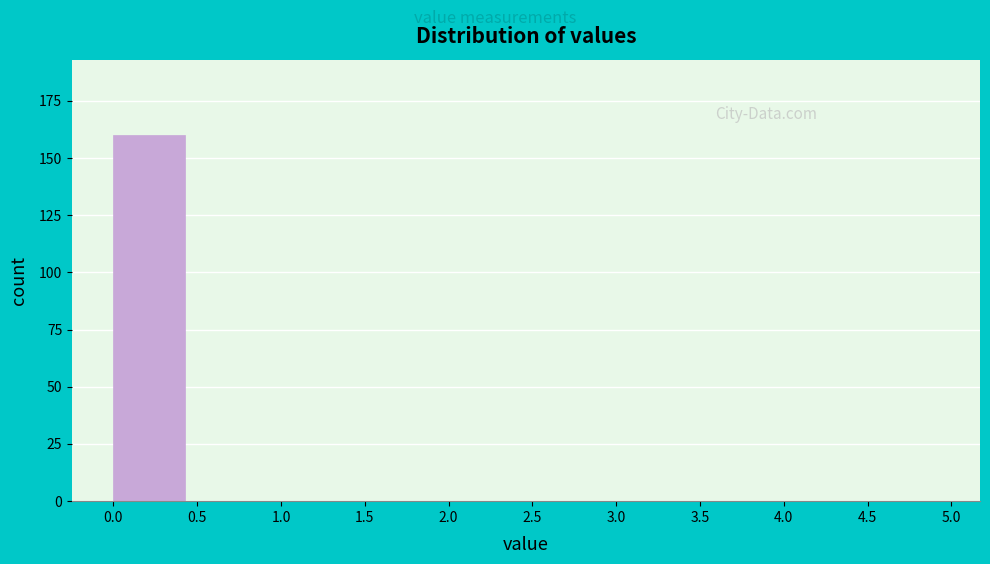

Reading left to right, transcribe this chart: for each bar, give the range it covers on the x-axis and its height. The values are not printed on the chart, so give them approximately, as read against the axis.

0.0 to 0.5: 160
0.5 to 1.0: 0
1.0 to 1.5: 0
1.5 to 2.0: 0
2.0 to 2.5: 0
2.5 to 3.0: 0
3.0 to 3.5: 0
3.5 to 4.0: 0
4.0 to 4.5: 0
4.5 to 5.0: 0